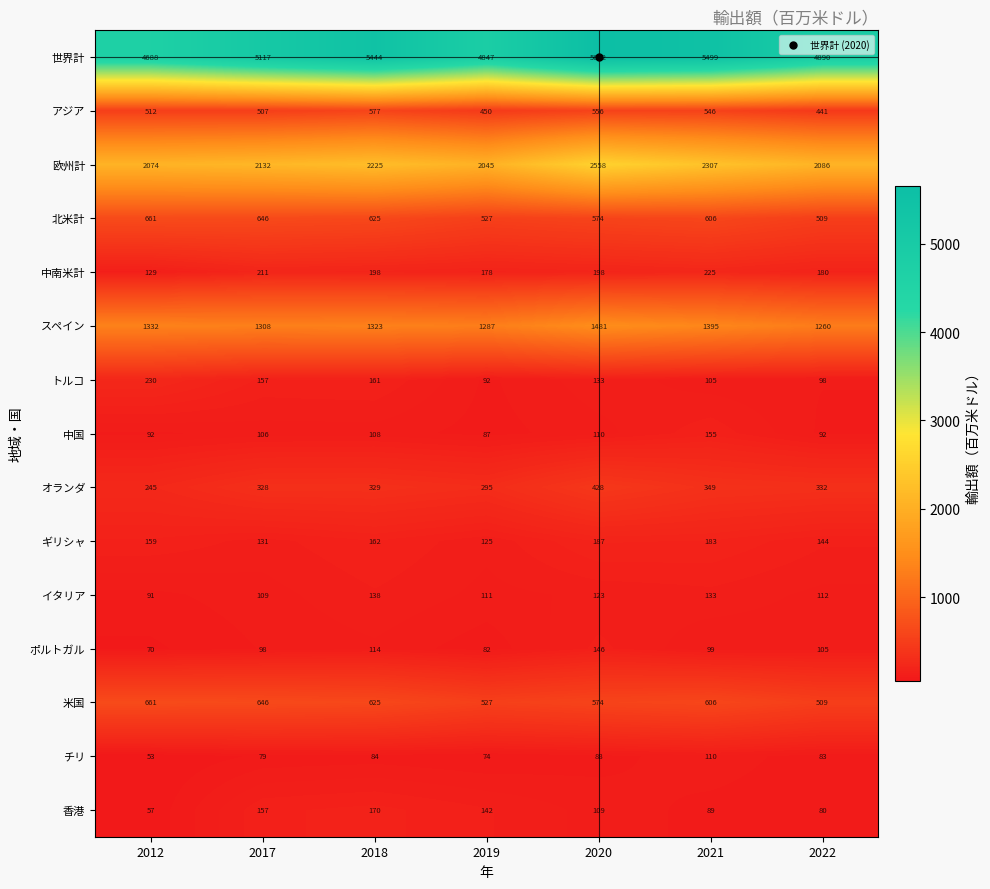

What is the difference between the maximum and minimum values in the トルコ series?

138